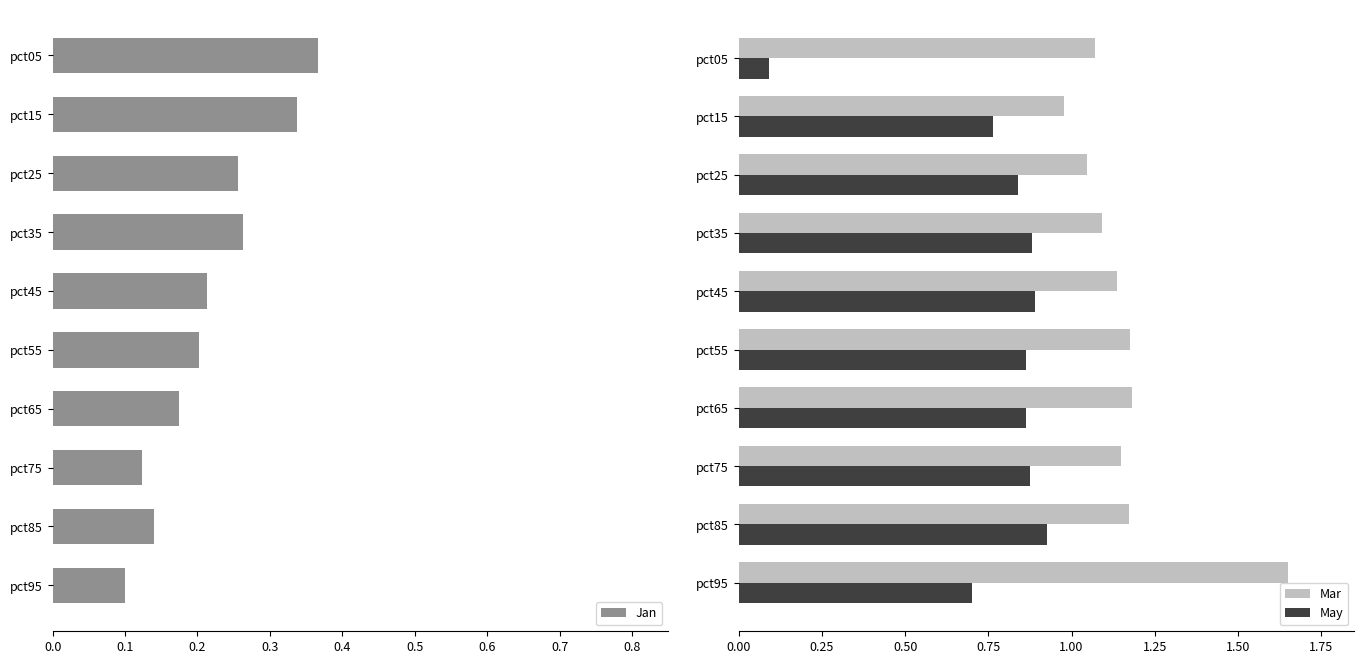

What is the value of the May bar at the 1st from the left?

0.1